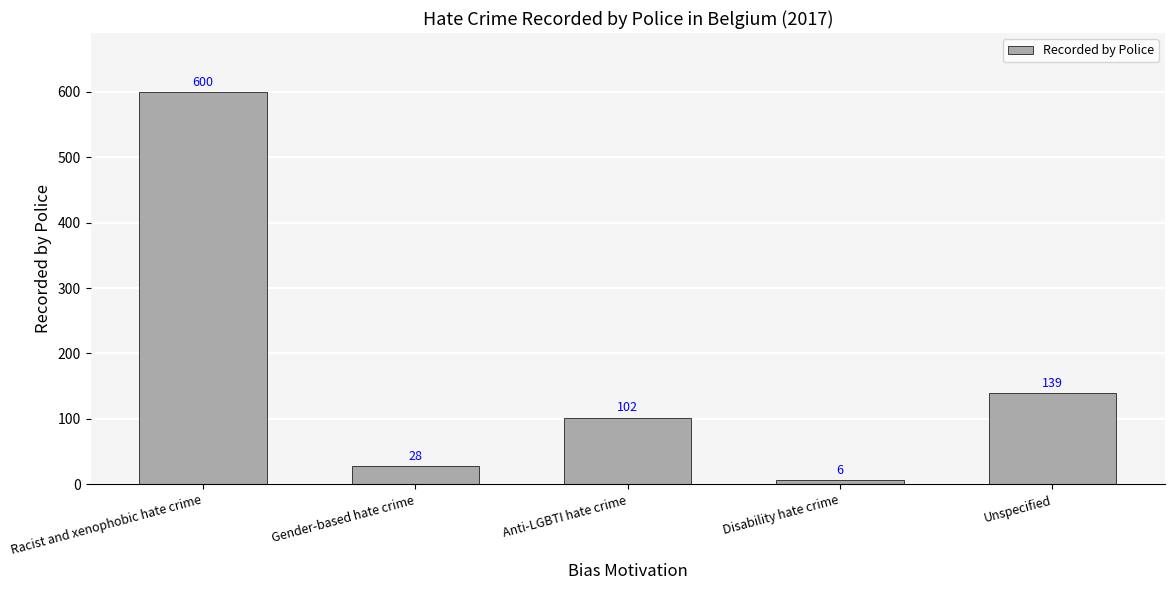

What is the label of the 5th bar from the right?

Racist and xenophobic hate crime